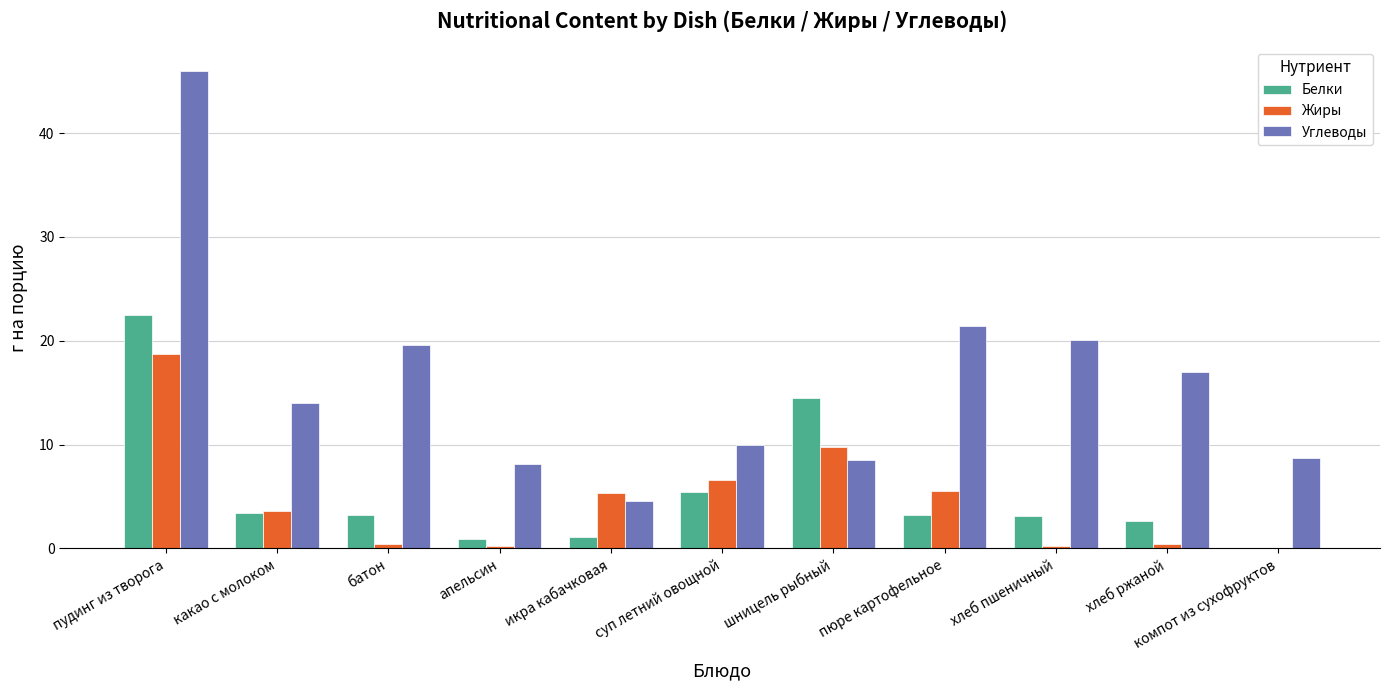

How many groups of bars are there?

11